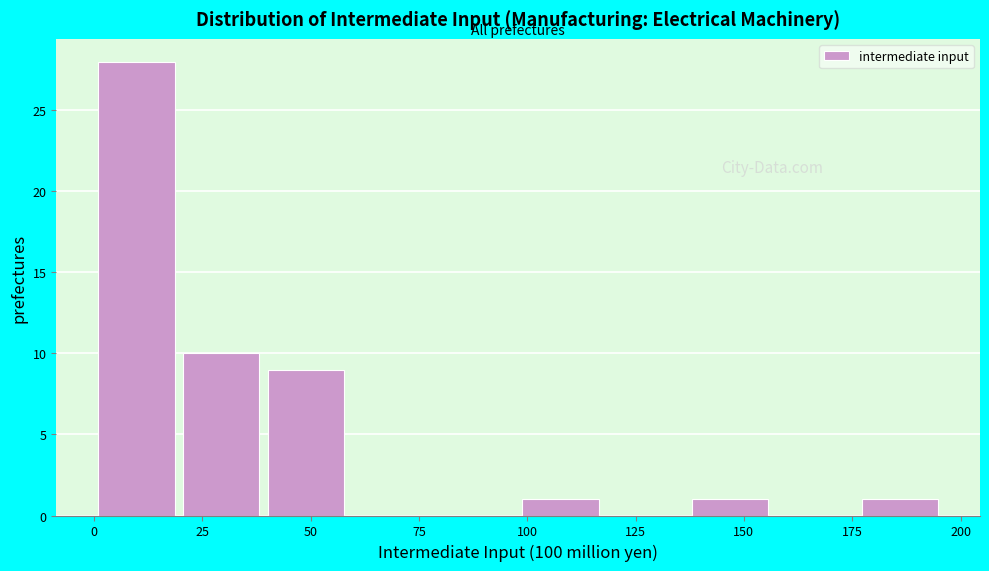

Around what value on the x-axis is the tallest bar? Give the approximate position of its centre, as read against the axis.

10